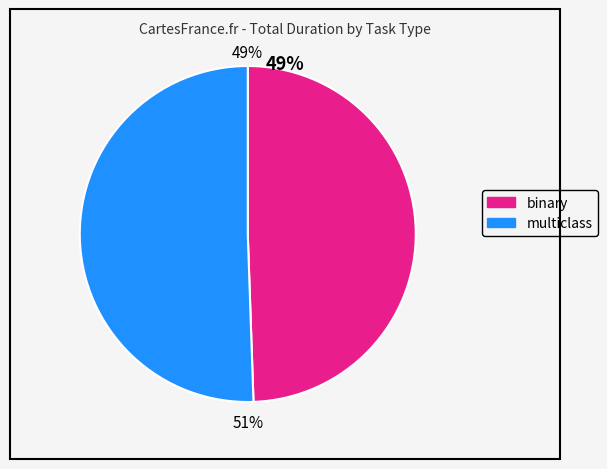

Count the number of slices in the pie.

2